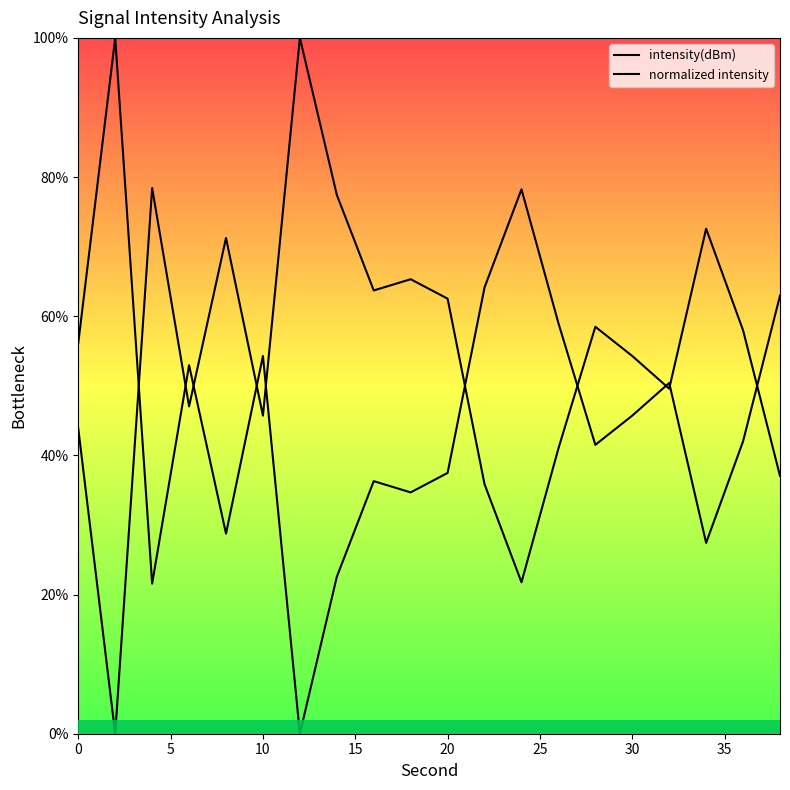

Is it true that intensity(dBm) equals 68.3 at 0?

False